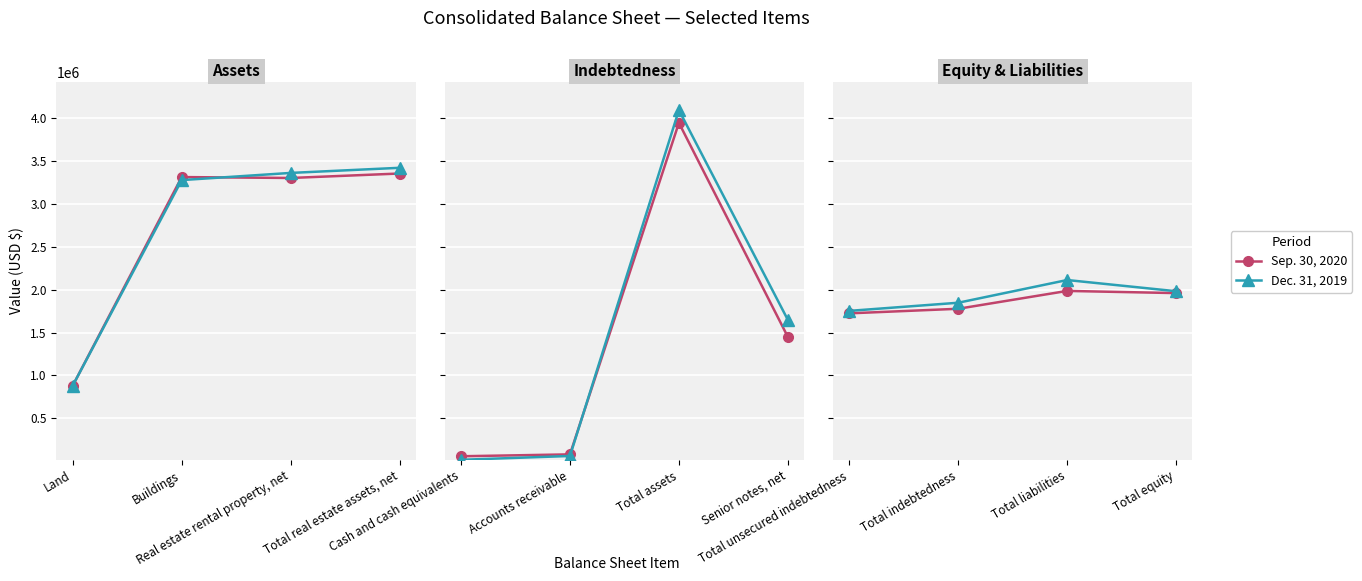

Rank the series by their maximum value, from lowest to highest.

Sep. 30, 2020, Dec. 31, 2019